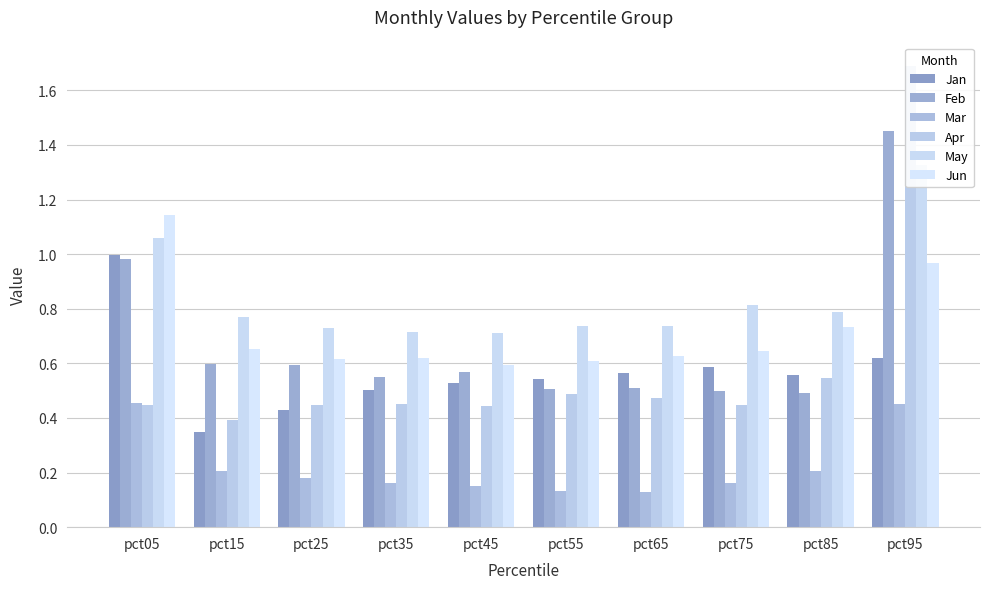

How many bars are there in total?

60